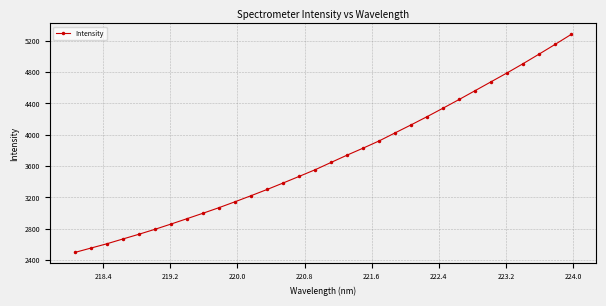

What is the maximum value shown in the chart?

5282.2